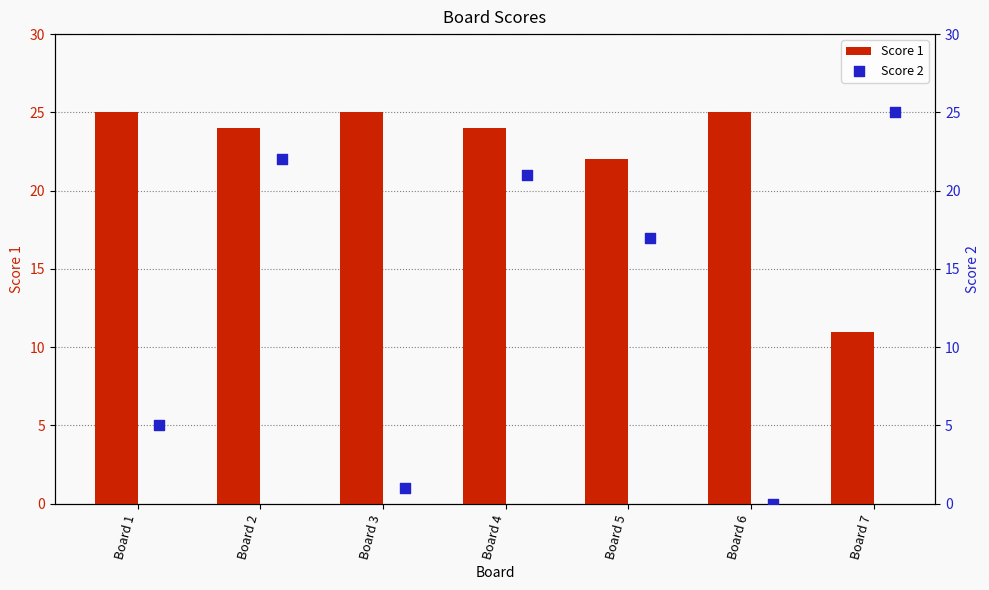

At how many categories does at least one series exceed 23?

6